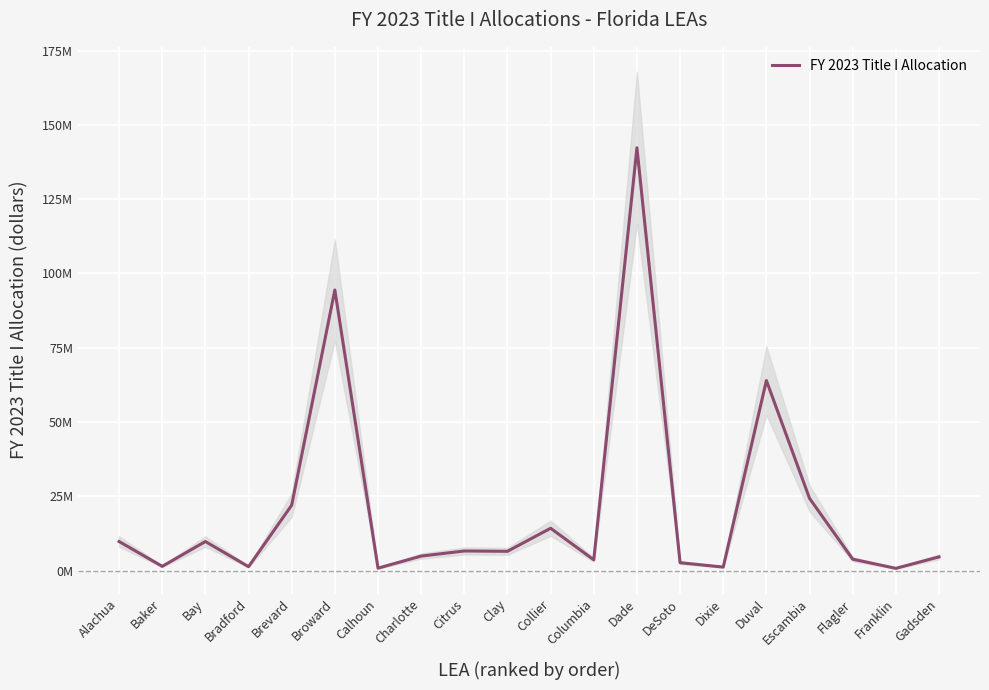

Where is the first local minimum?

Baker